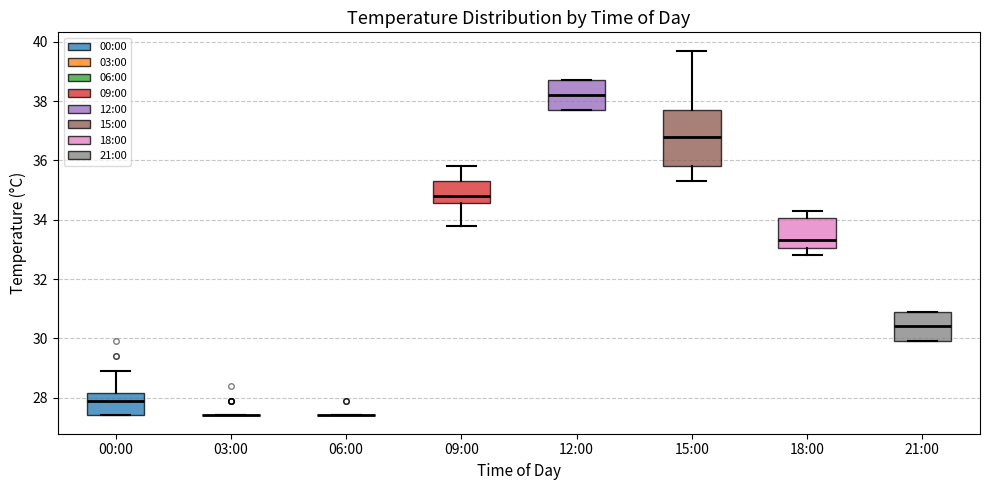

Where is the upper edge of the box for 12:00 on the y-axis? The values are not printed on the chart, so give them approximately, as read against the axis.

38.8